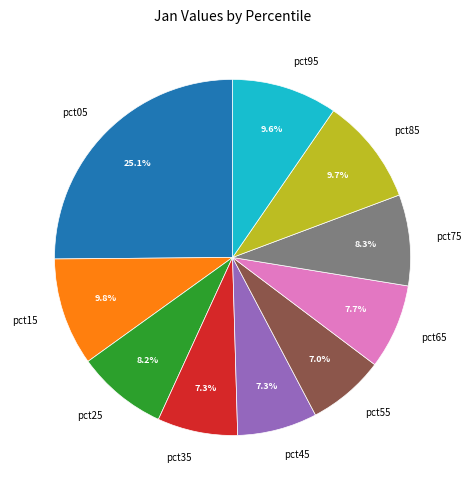

How much of the chart is everything except pct85?

90.3%